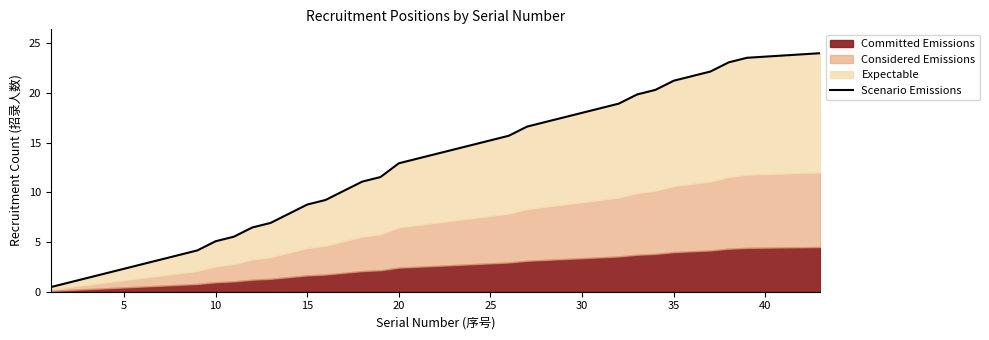

What is the smallest value displayed?

0.5